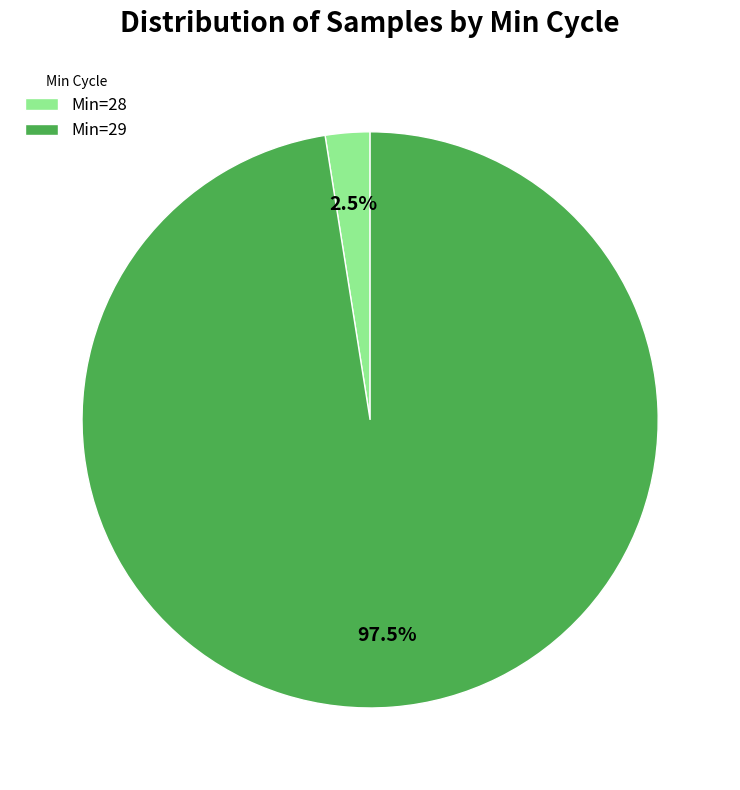

Which slice is the smallest?

Min=28